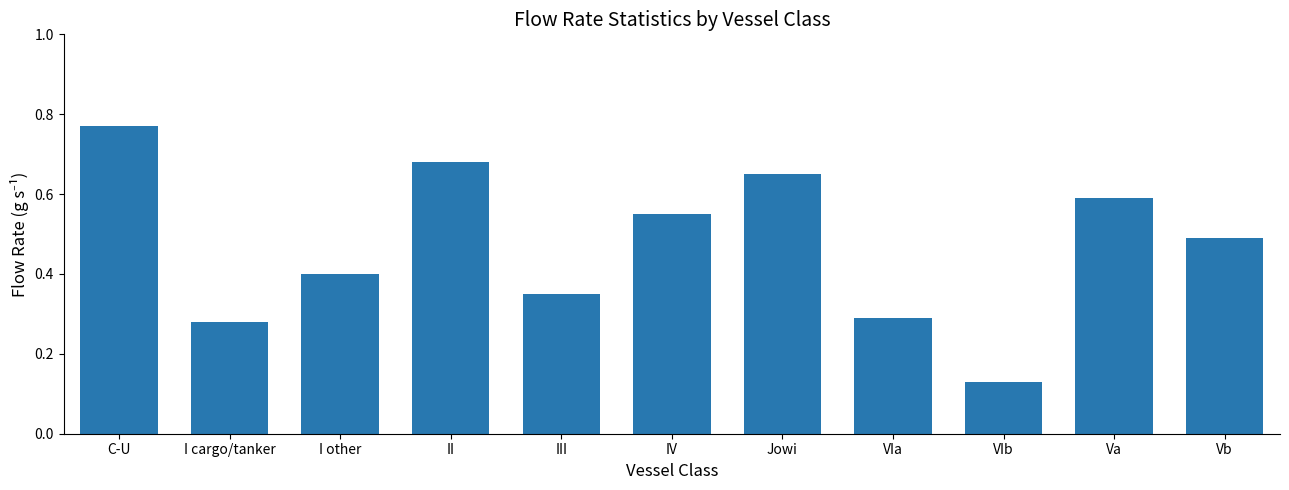

What is the sum of all values?

5.2